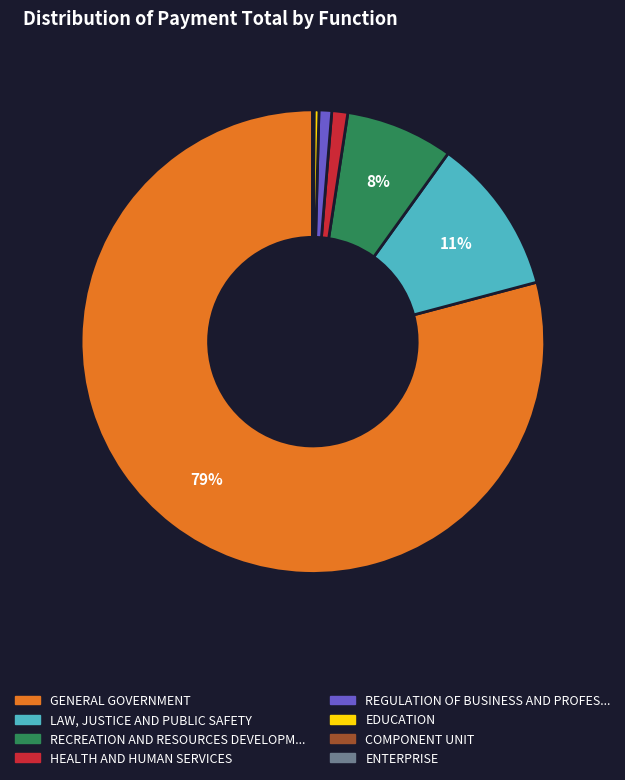

To the nearest percent, what is the average slice percentage?

12%